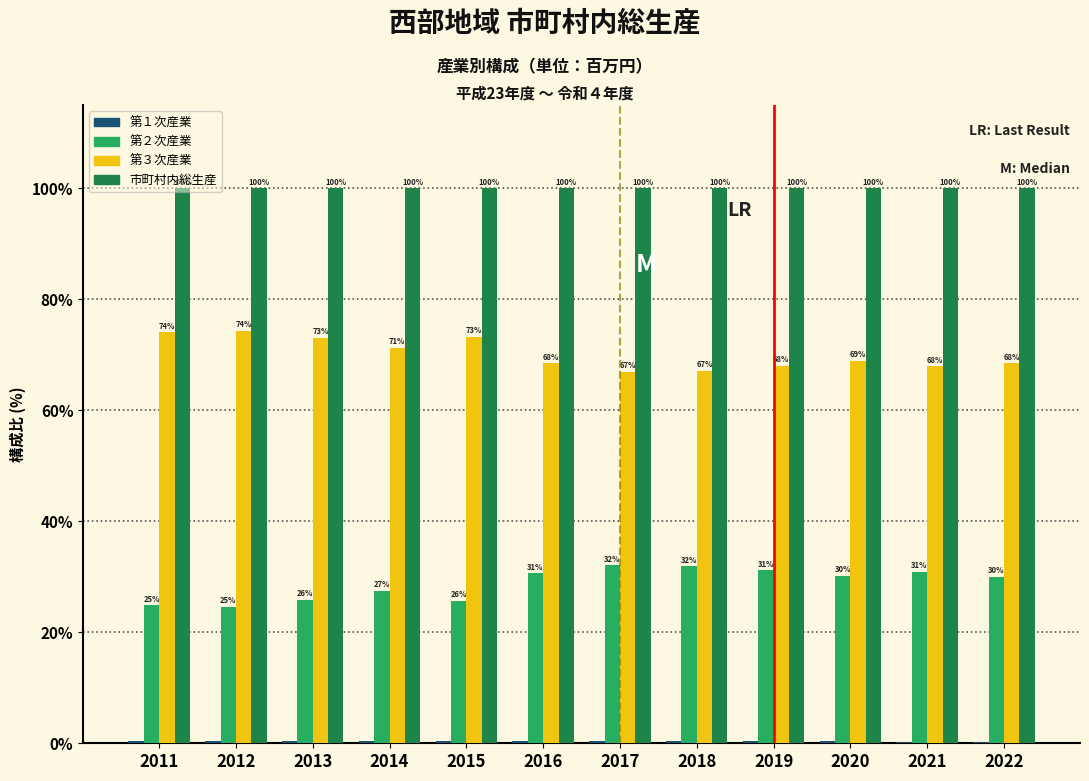

What is the maximum value for 第２次産業?

32.0